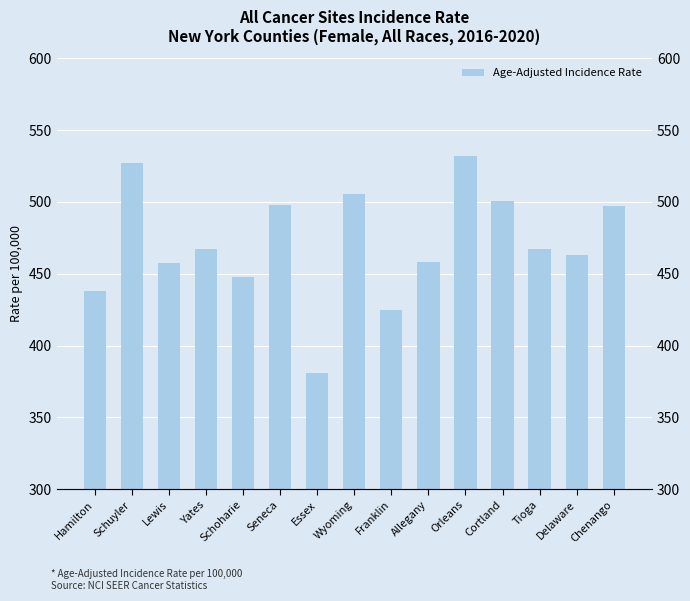

Are the bars grouped side by side (vs. stacked)?

No